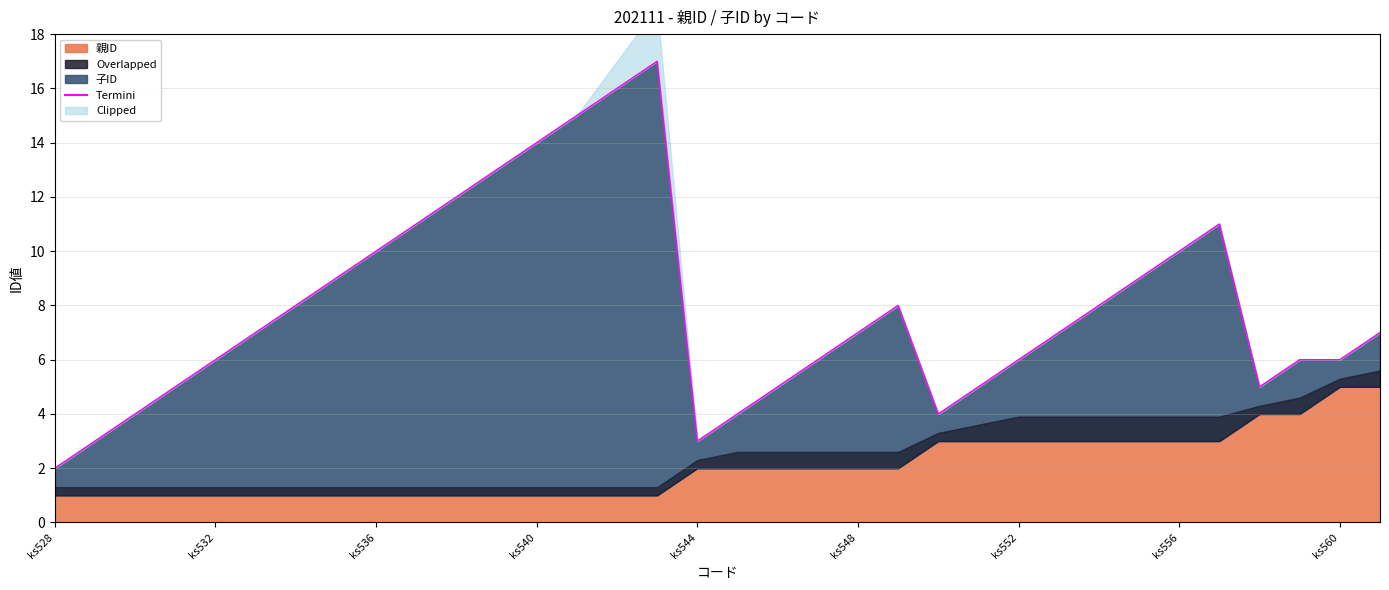

What is the greatest value displayed?

17